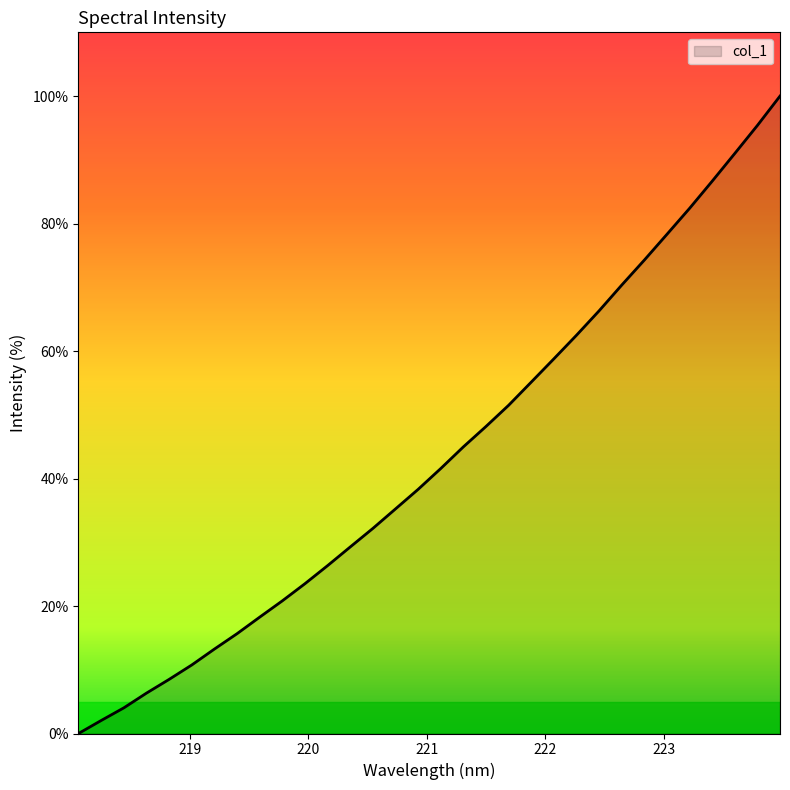

Does the chart display data point markers on the line(s)?

No